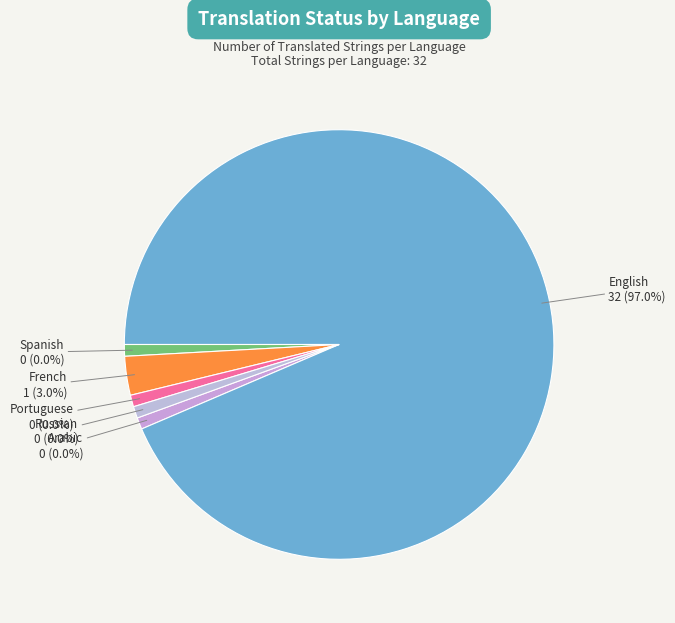

The Portuguese slice represents 0% of the pie. True or false?

True